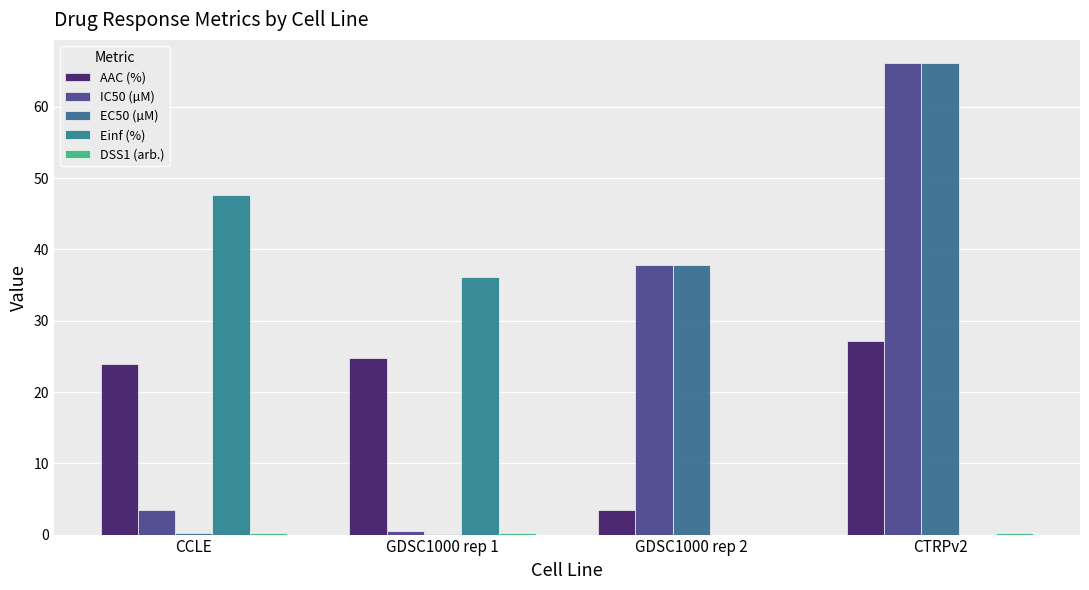

How many distinct data groups are displayed?

5